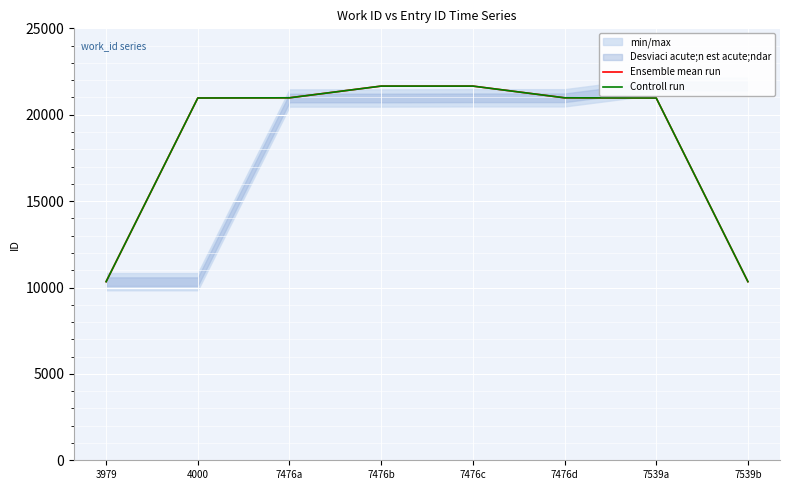

True or false: Controll run and Ensemble mean run intersect in this chart.

False